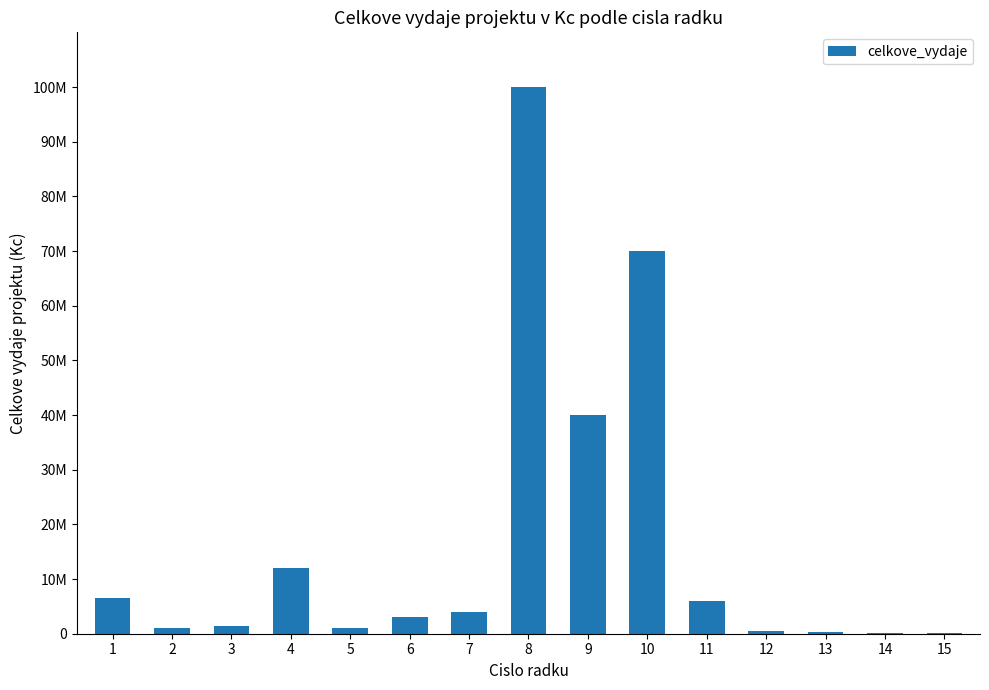

What is the difference between the values at 4 and 8?

88000000